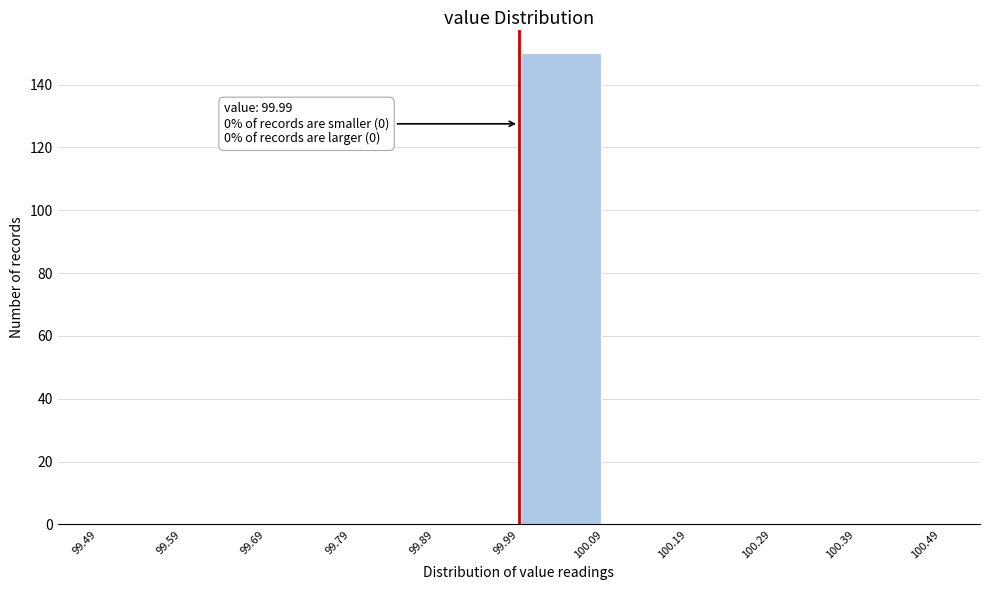

Which range on the x-axis has the tallest bar?

99.99 to 100.09